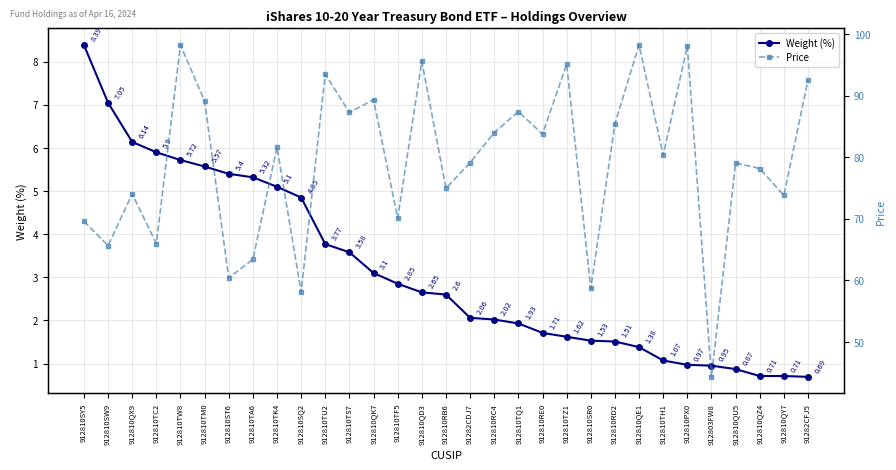

How many distinct data groups are displayed?

2